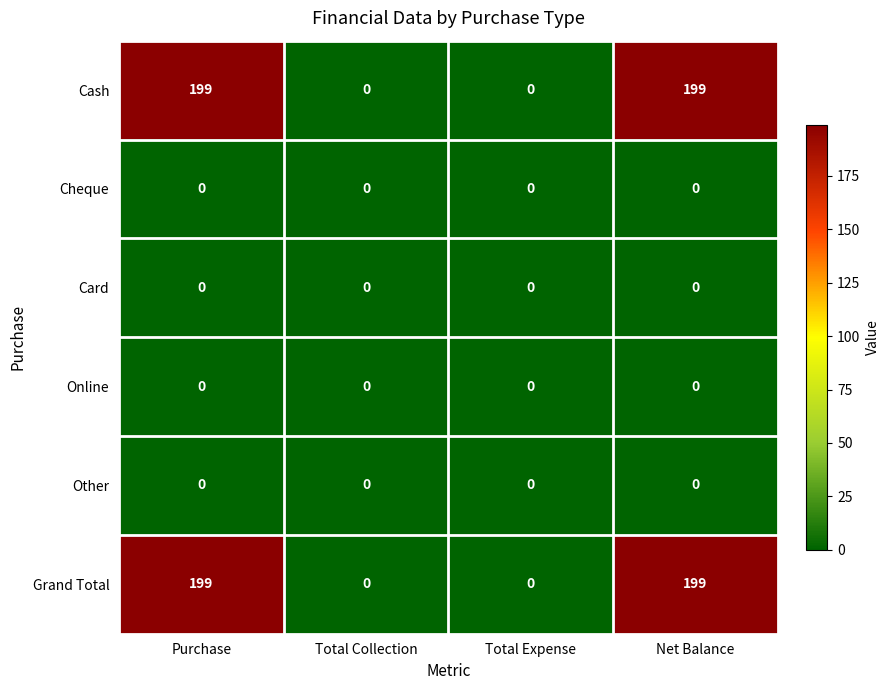

The value of Cheque at Net Balance is 0. True or false?

True